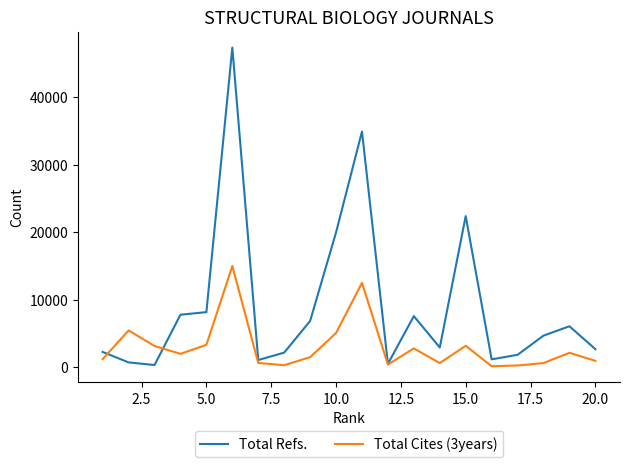

Which series ends up on top after the final intersection of Total Cites (3years) and Total Refs.?

Total Refs.